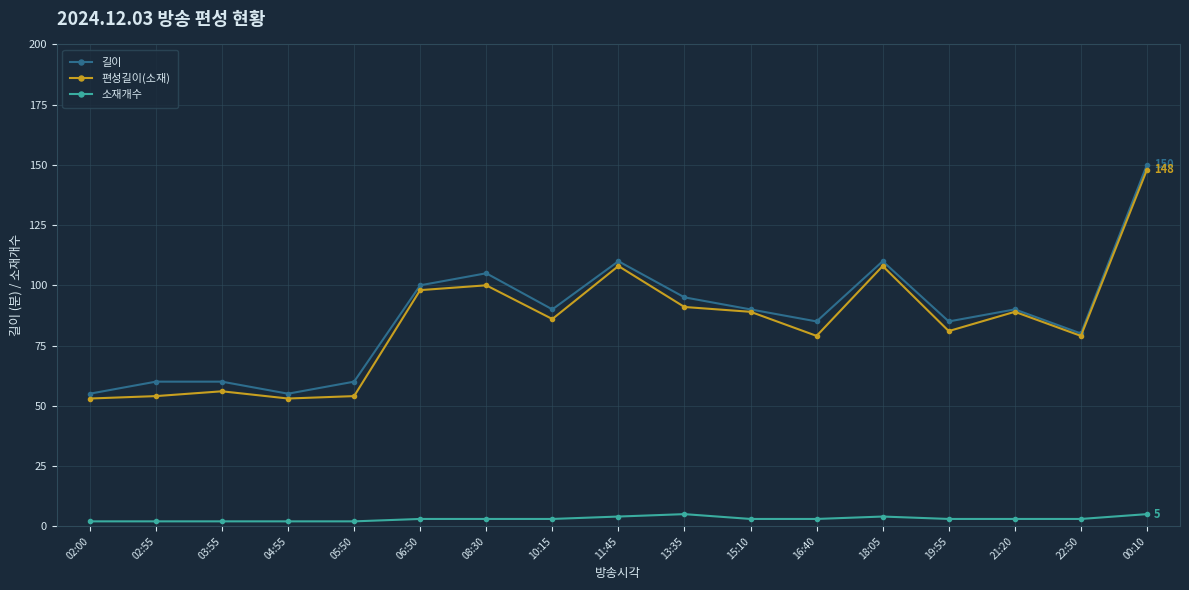

What is the value of the 편성길이(소재) point at the 9th from the left?

108